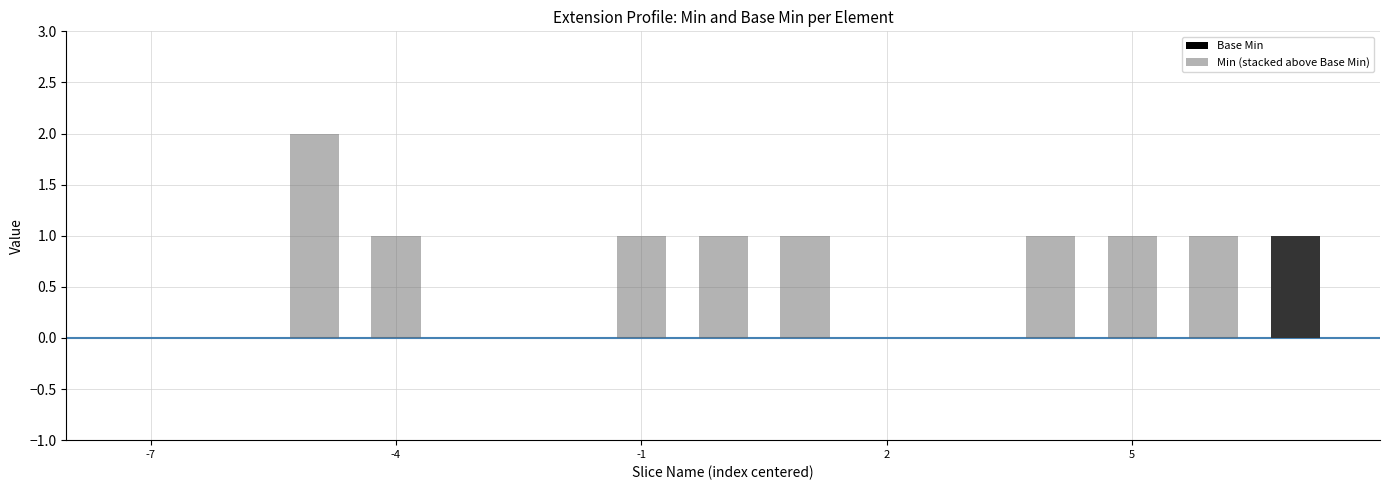

How many categories are shown in the chart?

15